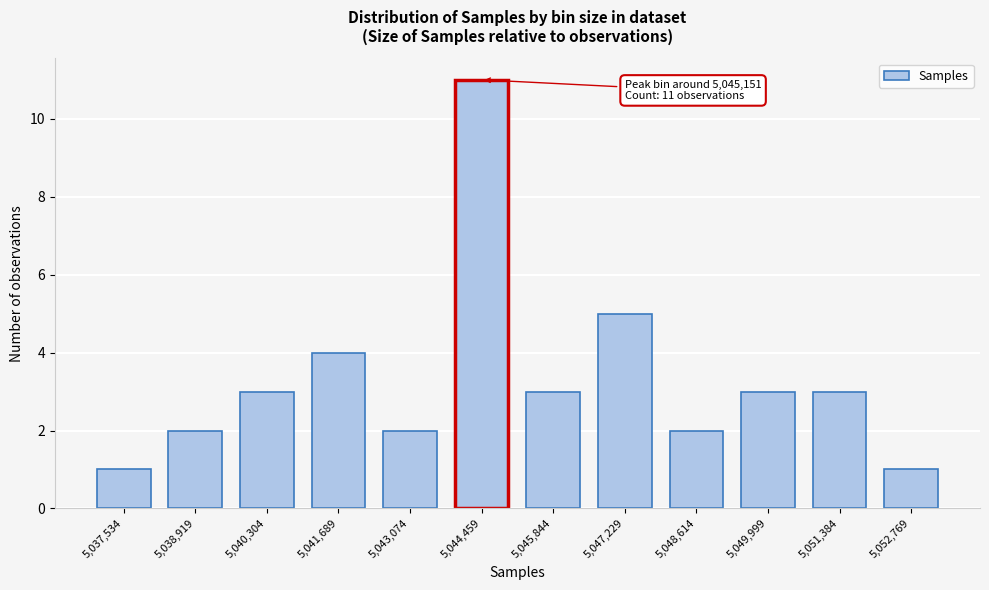

Reading left to right, extract all data points from this chart.

1	2	3	4	2	11	3	5	2	3	3	1